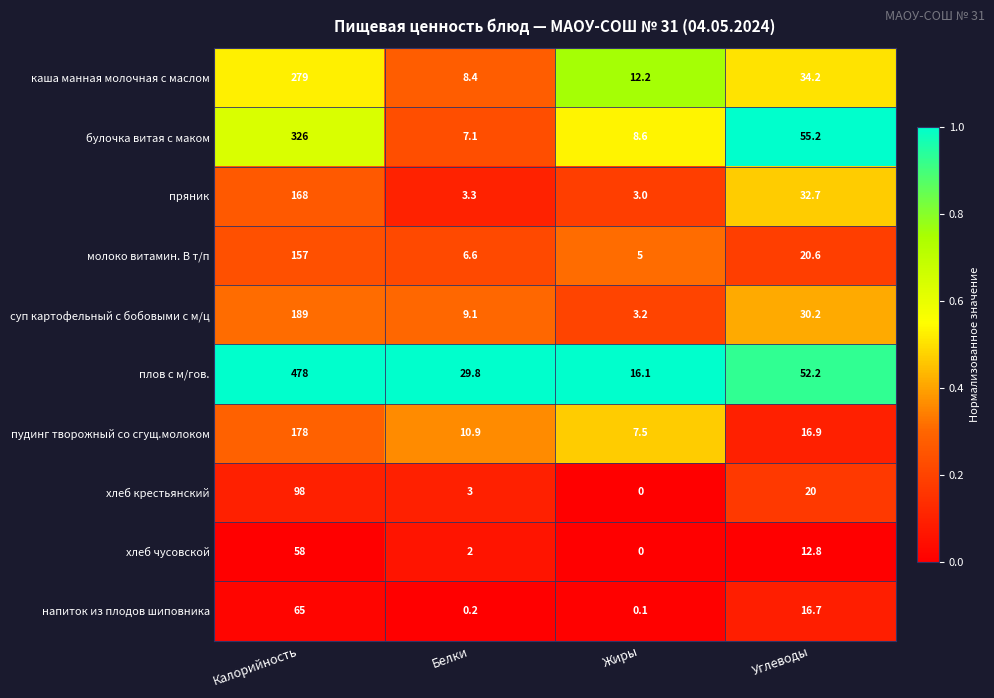

What is the average value of the молоко витамин. В т/п series?

47.3